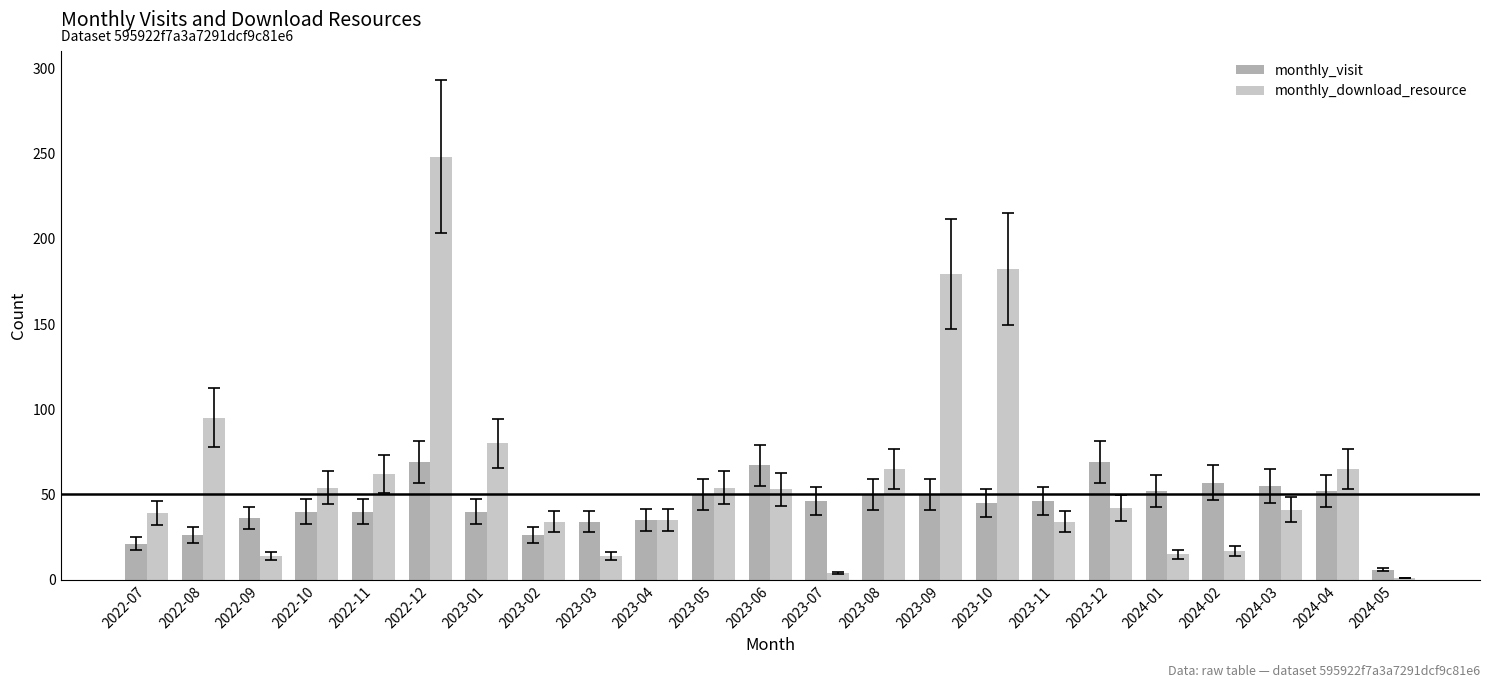

How many groups of bars are there?

23